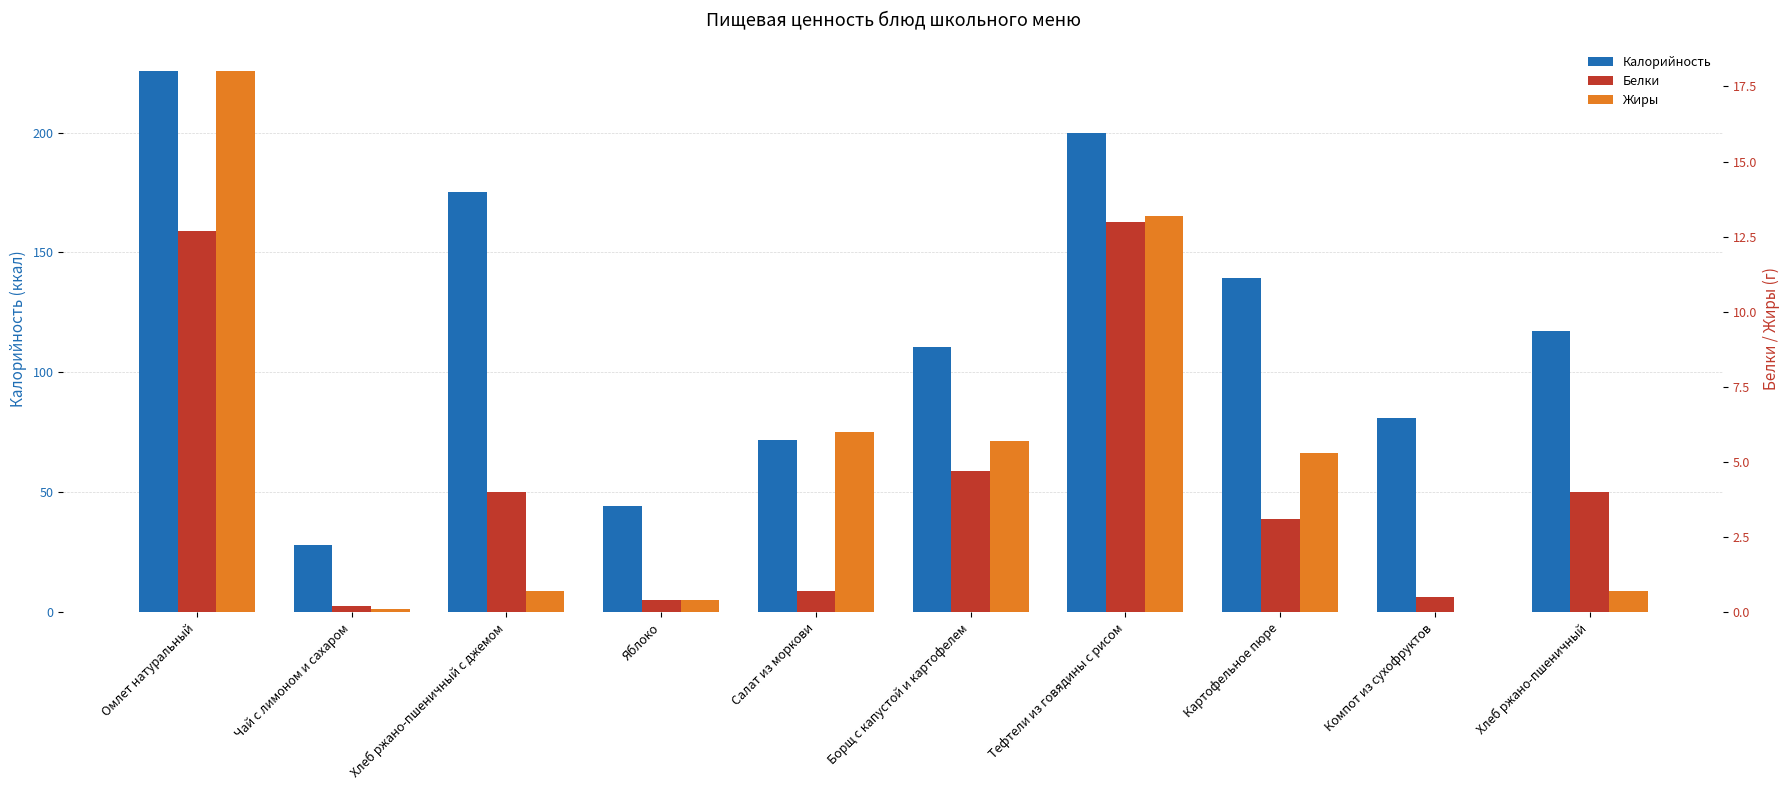

Between Хлеб ржано-пшеничный and Компот из сухофруктов, which is larger?

Хлеб ржано-пшеничный